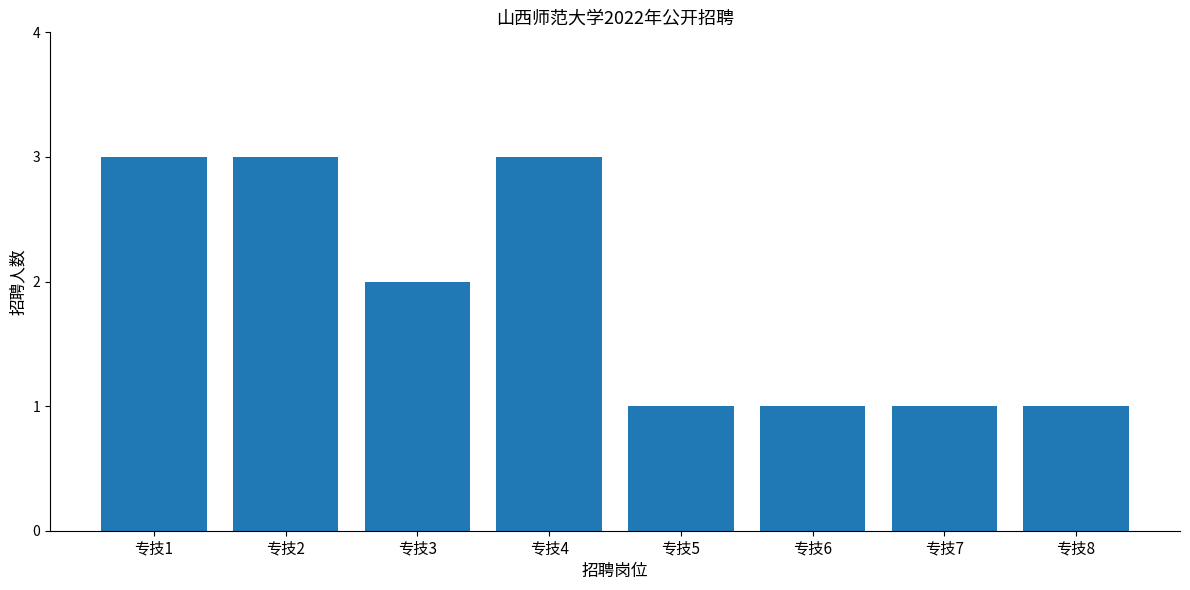

Approximately how many times larger is the value at 专技1 compared to 专技7?

3.0